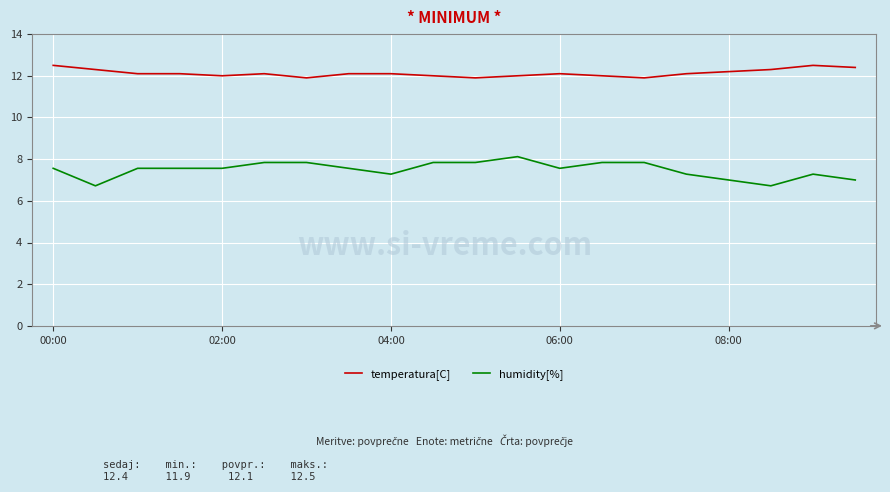

Which series has the largest total across all categories?

temperatura[C]